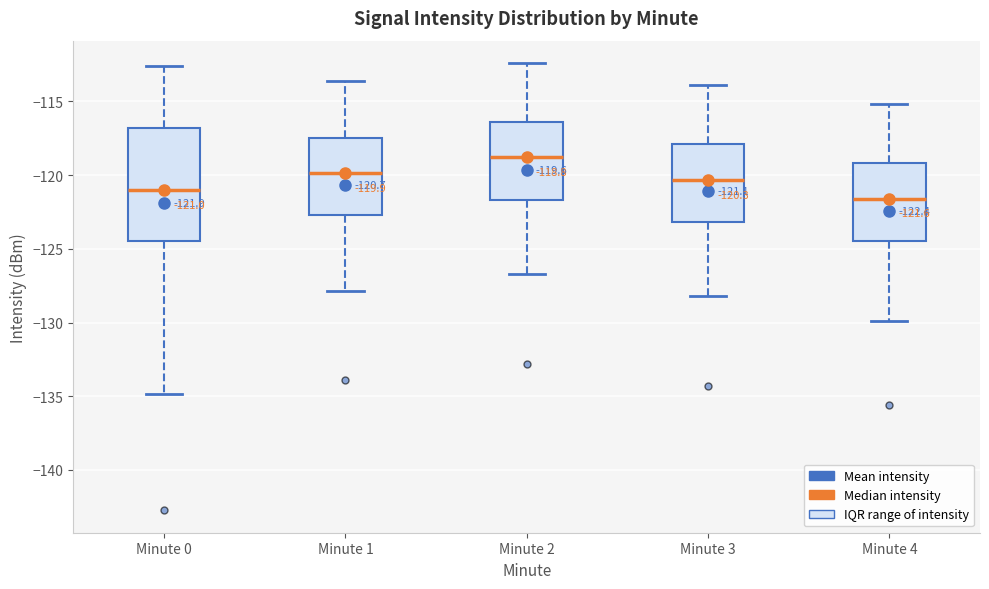

Which box has the highest median line?

Minute 2